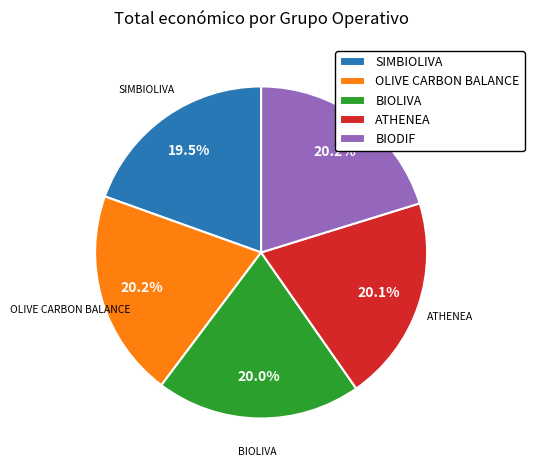

How many segments does this pie chart have?

5